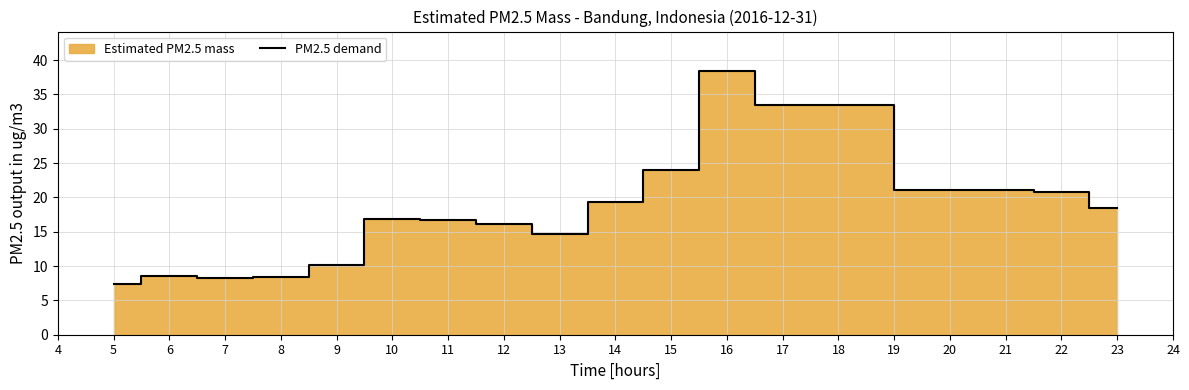

The PM2.5 demand series shows 17.6 at 9. True or false?

False